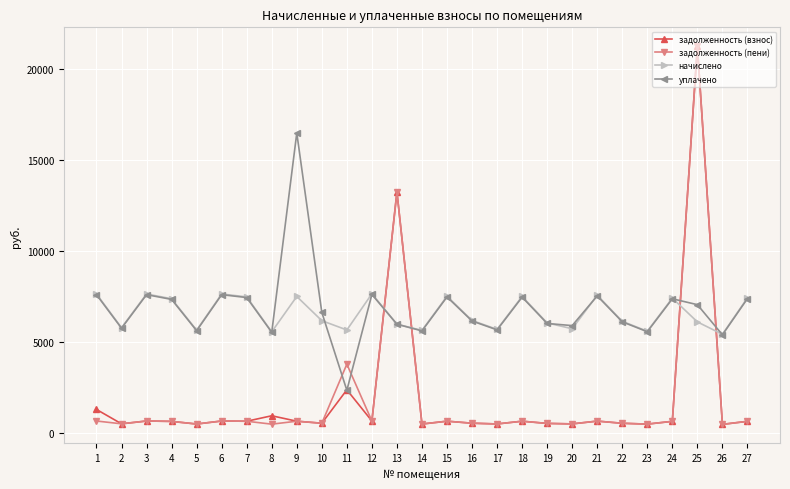

What is the sum of the уплачено values at 27 and 7?

14812.2